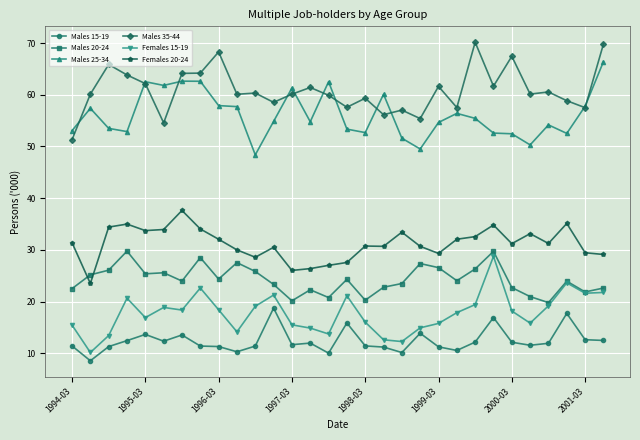

What is the maximum value for Males 25-34?

66.4